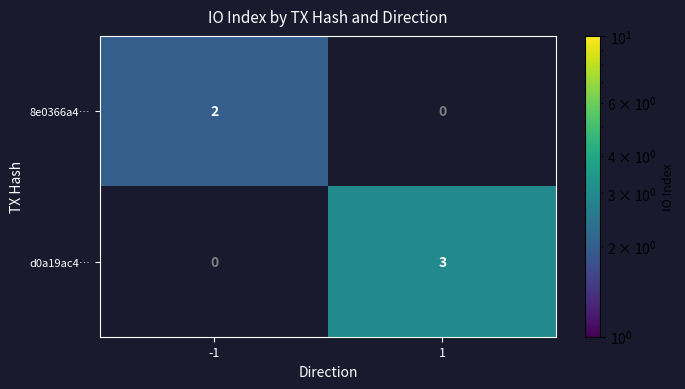

What is the total value across all series at 1?

3